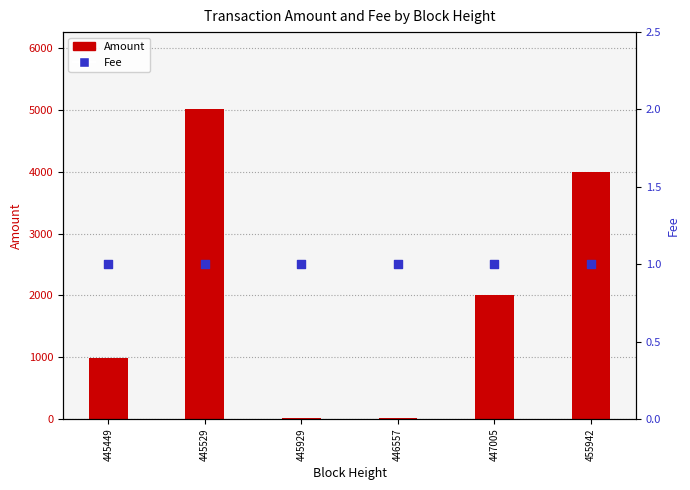

Which series reaches the minimum Y coordinate?

Fee